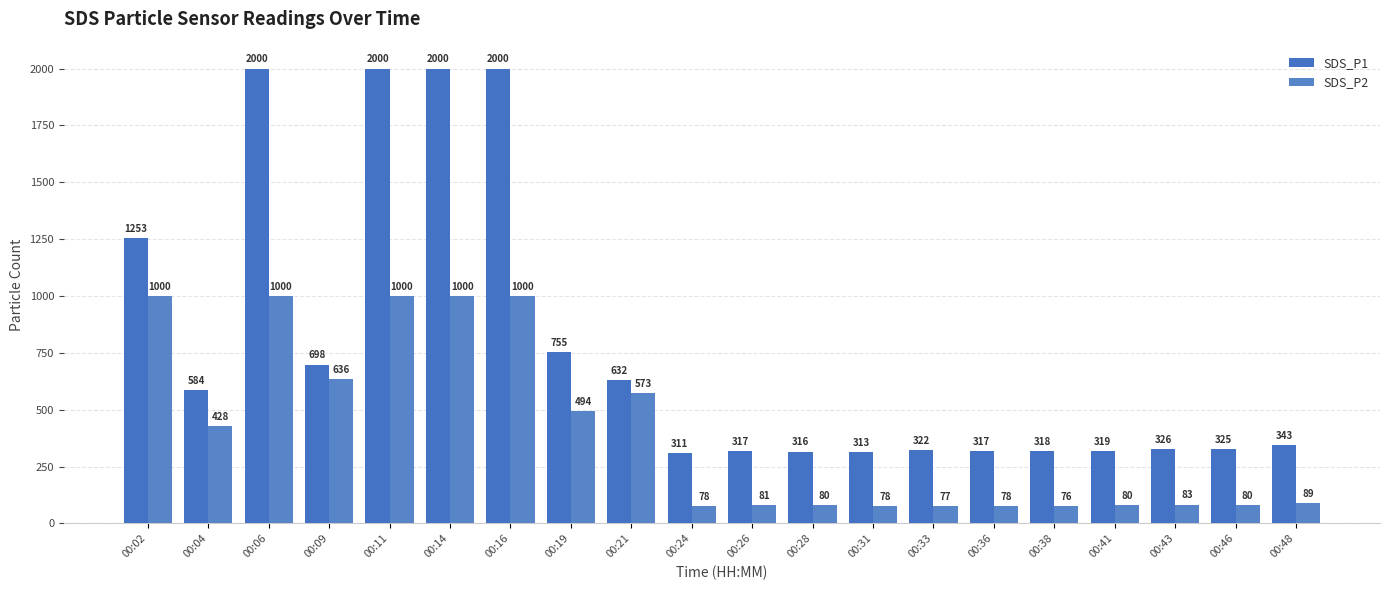

The value of SDS_P1 at 00:11 is 1999.9. True or false?

True